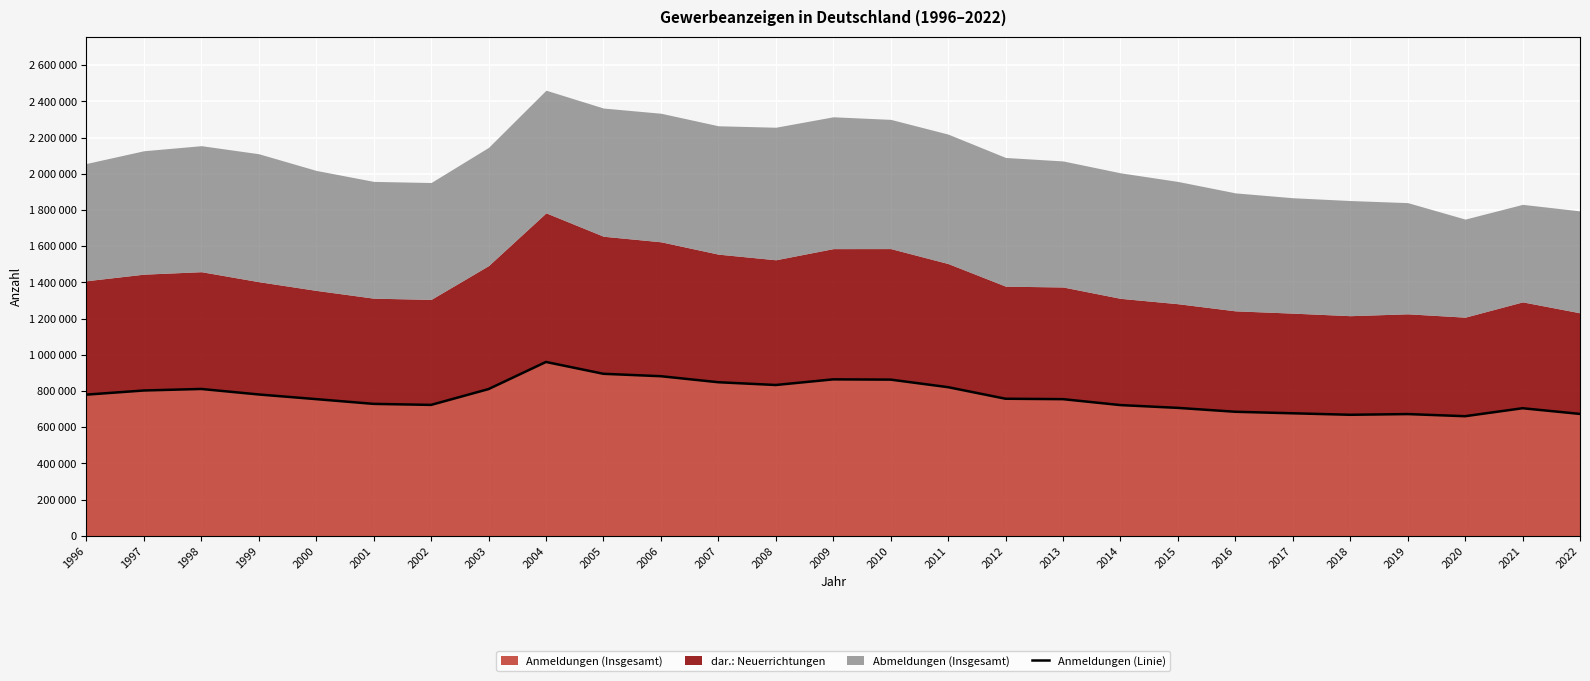

What is the sum of the values at 2011 and 1997?

1624142